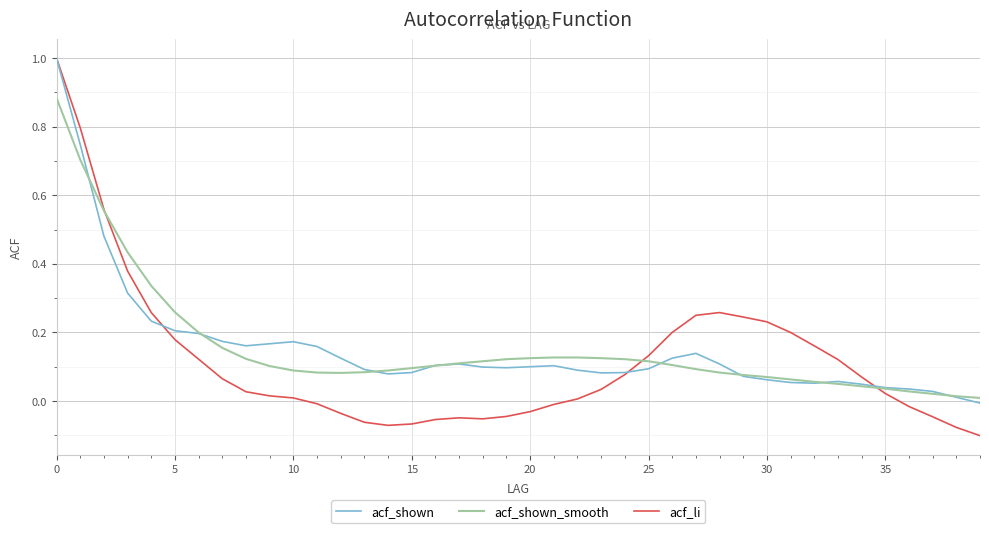

What is the highest value of the acf_shown series?

1.0